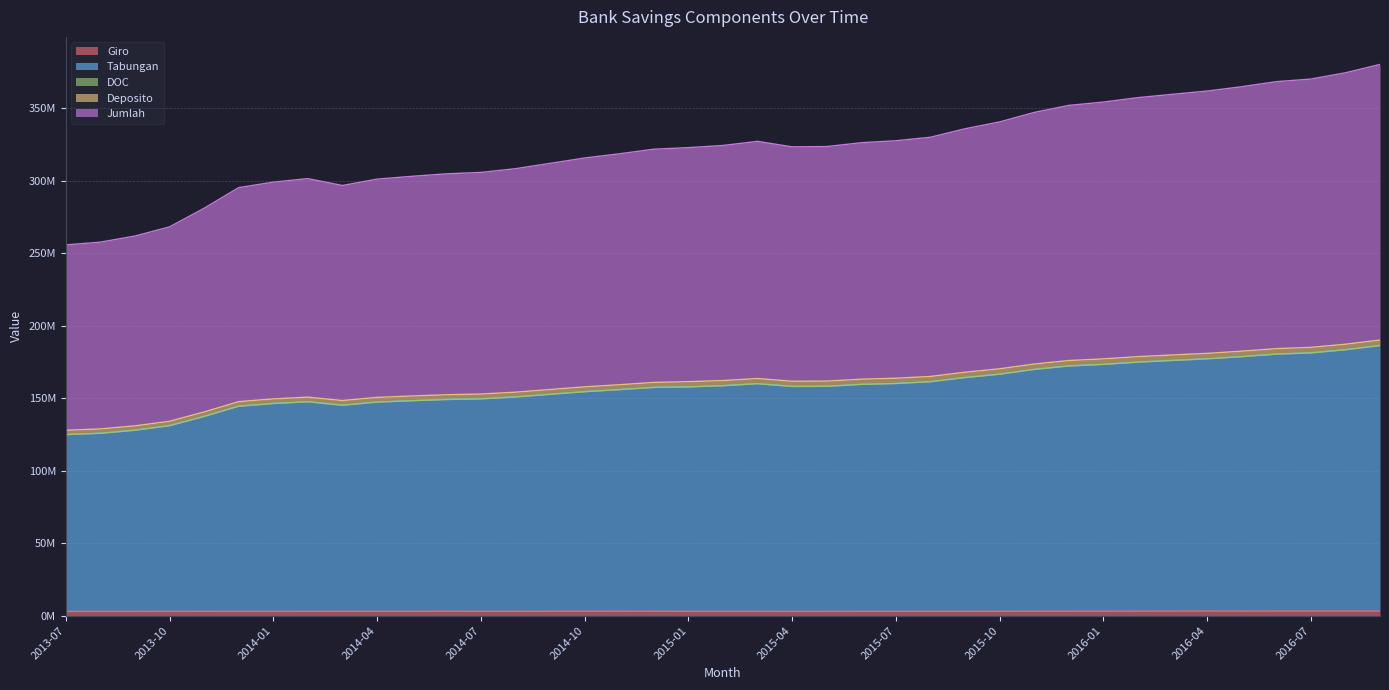

What is the label of the 24th point from the right?

2014-10